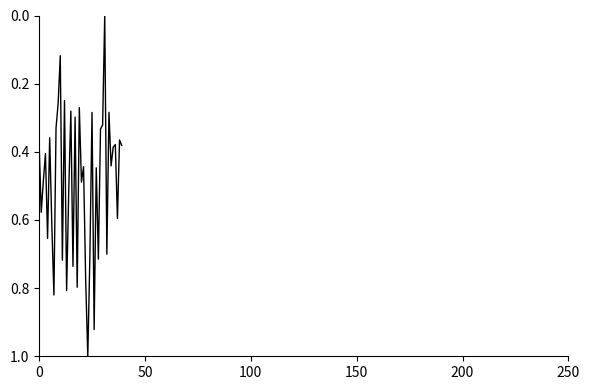

What is the greatest value displayed?

1.0